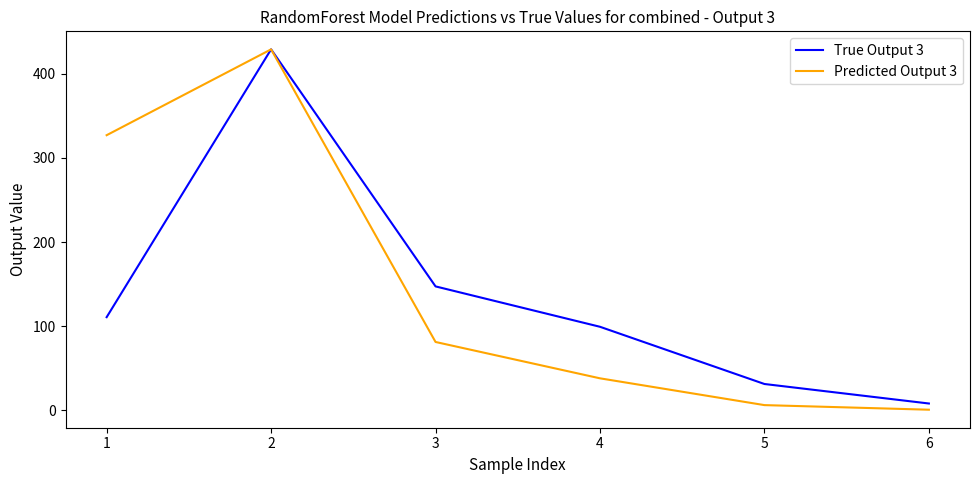

Rank the series at 4 from highest to lowest value.

True Output 3, Predicted Output 3